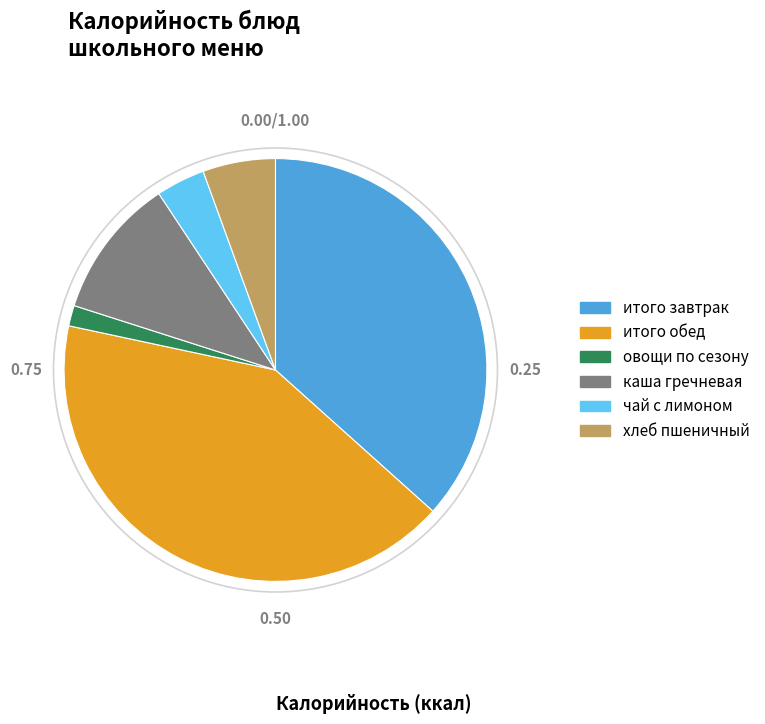

Is it true that каша гречневая is 1% of the pie?

False